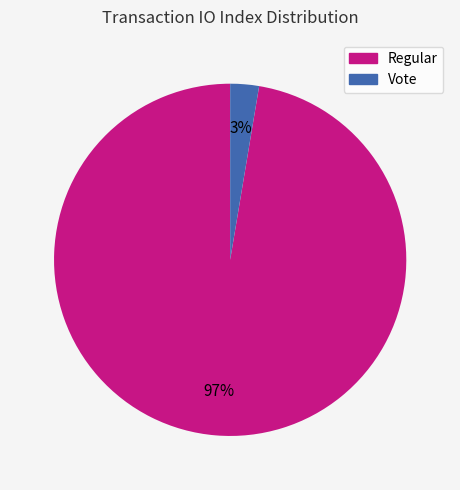

Is the sum of Regular and Vote greater than half?

Yes